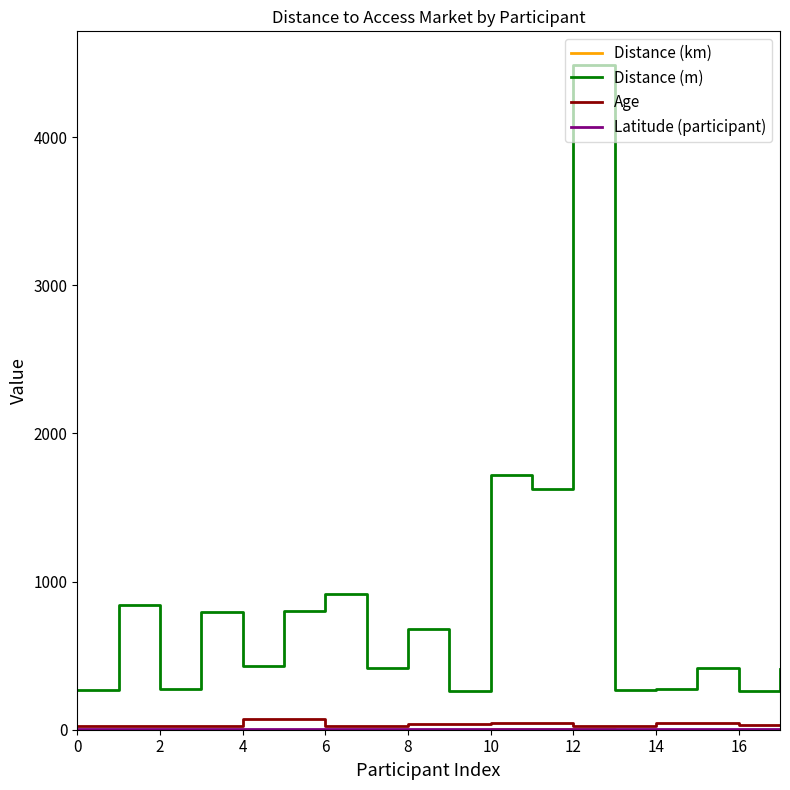

What is the maximum value shown in the chart?

4489.0